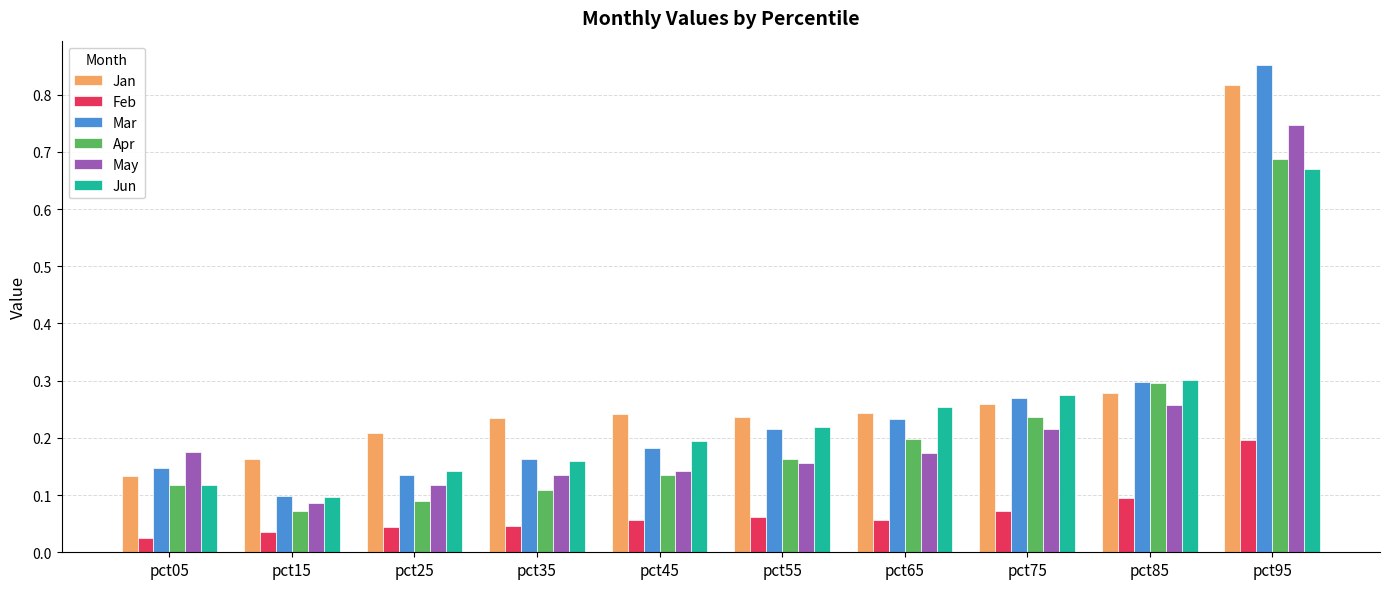

At how many categories does at least one series exceed 0?

10